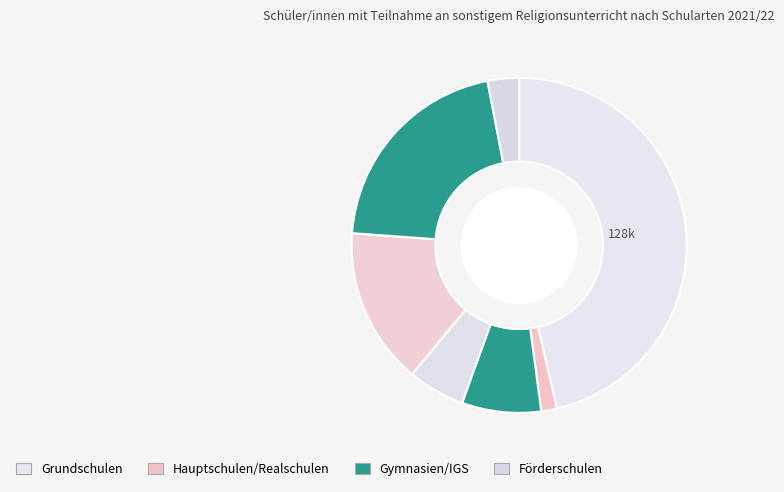

To the nearest percent, what is the average slice percentage?

14%